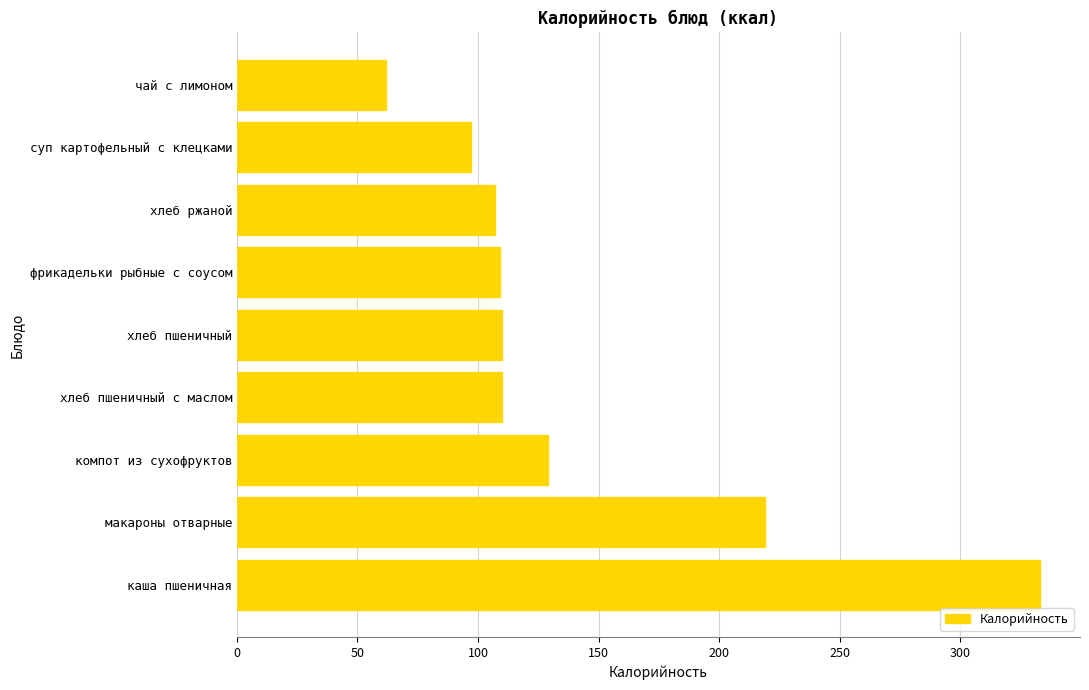

What is the difference between the values at каша пшеничная and хлеб пшеничный?

223